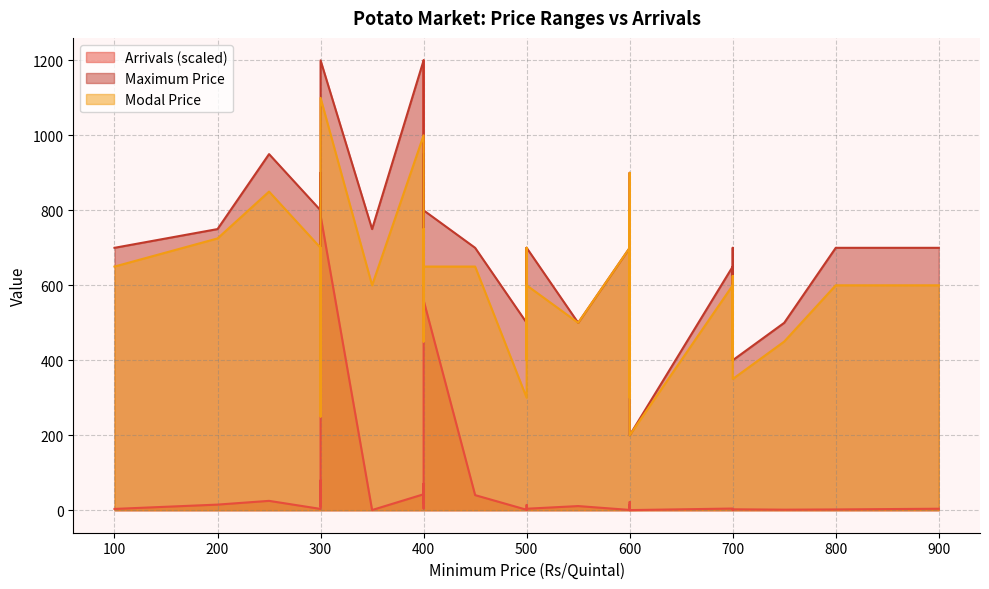

Reading left to right, extract all data points from this chart.

Arrivals: 100=3.5	200=15.0	250=25.0	300=3.5	300=79.4	300=10.0	300=64.5	300=48.0	300=786.0	350=0.5	400=42.6	400=20.0	400=30.0	400=70.5	400=4.7	400=1200.0	400=560.0	450=40.3	500=1.2	500=1.5	500=1.2	500=14.0	500=4.0	550=11.1	600=0.8	600=0.2	600=0.5	600=22.0	600=8.5	600=13.7	600=0.4	700=4.5	700=0.5	700=1.5	700=2.5	750=1.5	800=2.1	900=4.0
Modal Price: 100=650.0	200=725.0	250=850.0	300=700.0	300=250.0	300=700.0	300=700.0	300=600.0	300=1100.0	350=600.0	400=1000.0	400=800.0	400=450.0	400=550.0	400=750.0	400=600.0	400=650.0	450=650.0	500=300.0	500=500.0	500=700.0	500=400.0	500=600.0	550=500.0	600=700.0	600=800.0	600=600.0	600=300.0	600=900.0	600=200.0	600=200.0	700=600.0	700=400.0	700=625.0	700=350.0	750=450.0	800=600.0	900=600.0
Maximum Price: 100=700.0	200=750.0	250=950.0	300=800.0	300=400.0	300=900.0	300=800.0	300=700.0	300=1200.0	350=750.0	400=1200.0	400=900.0	400=600.0	400=700.0	400=800.0	400=950.0	400=800.0	450=700.0	500=500.0	500=500.0	500=700.0	500=500.0	500=700.0	550=500.0	600=700.0	600=800.0	600=600.0	600=400.0	600=900.0	600=300.0	600=200.0	700=650.0	700=400.0	700=700.0	700=400.0	750=500.0	800=700.0	900=700.0